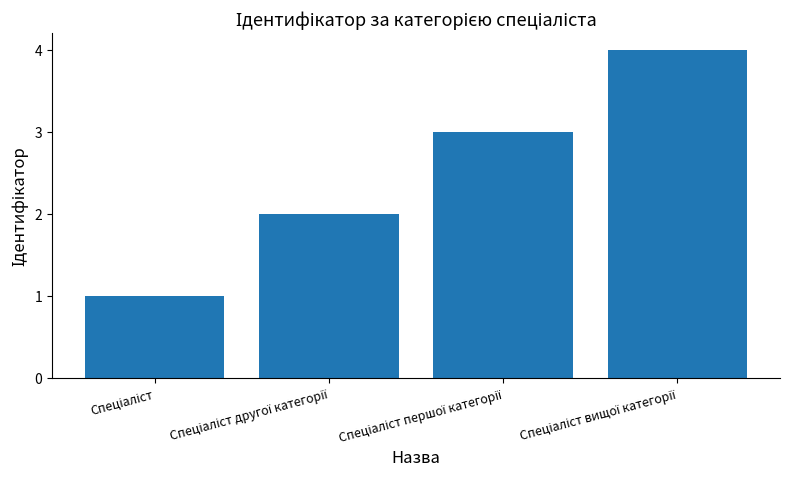

What is the maximum value shown in the chart?

4